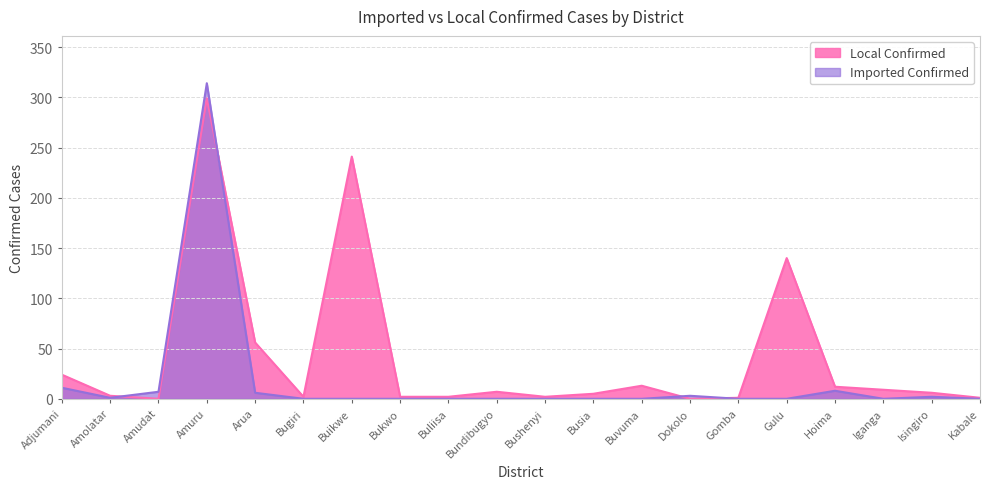

How many lines are shown in the chart?

2